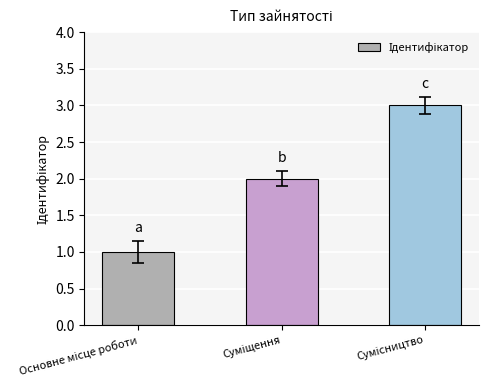

What is the sum of all values?

6